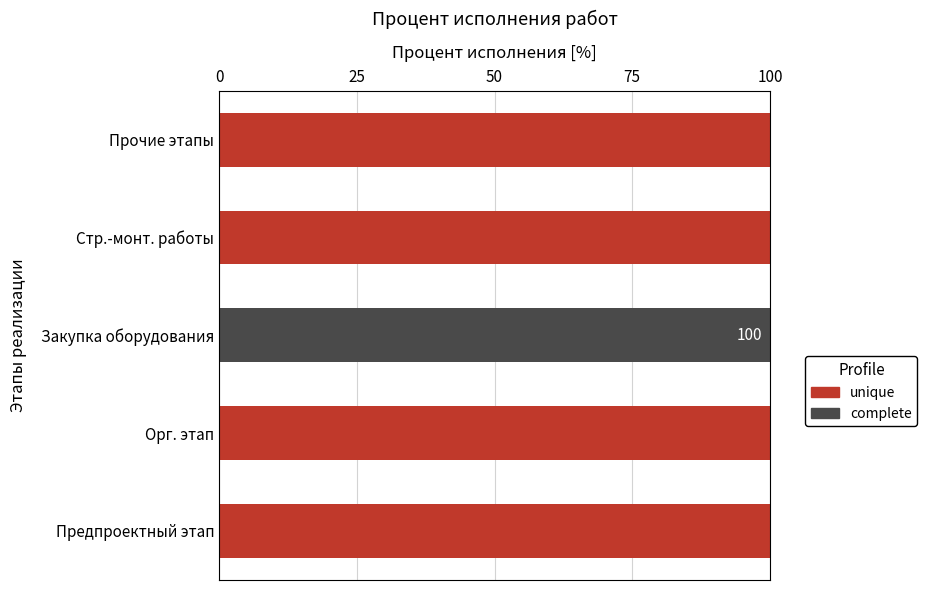

What is the total value across all series at Предпроектный этап?

100